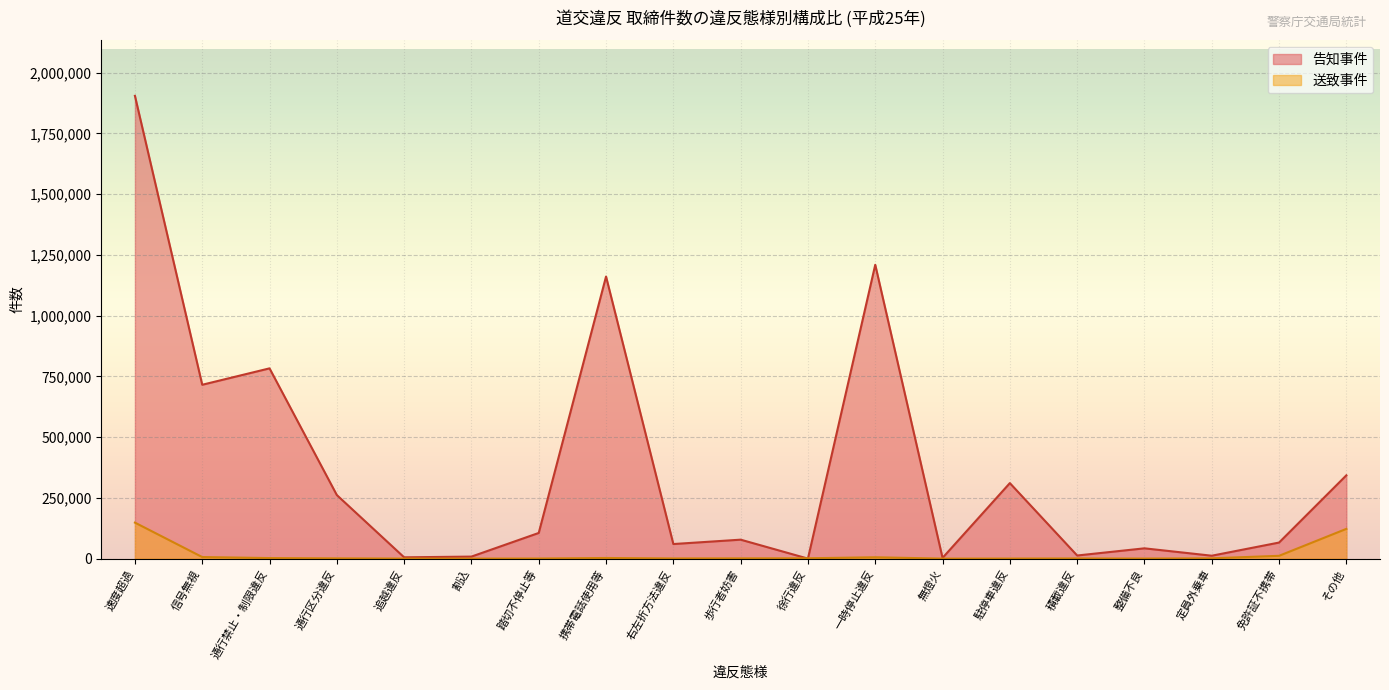

Where is the first local maximum for 送致事件?

携帯電話使用等